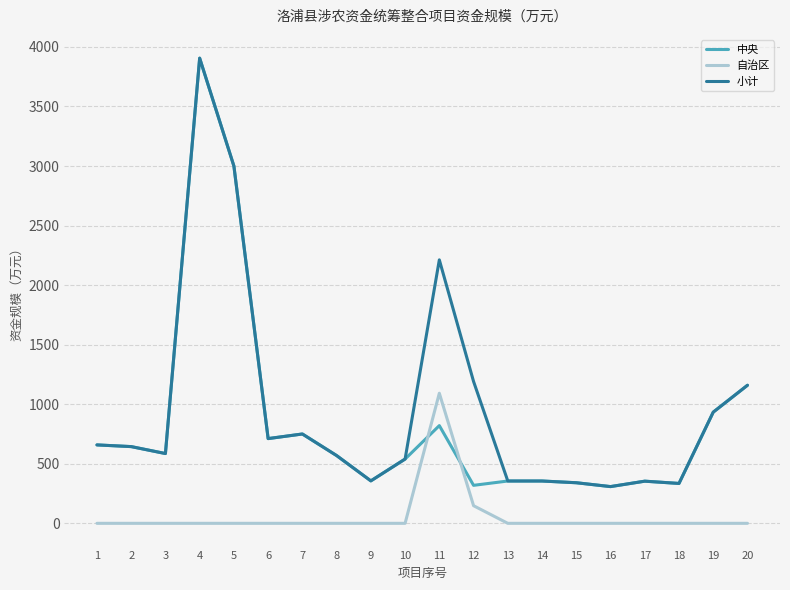

At how many categories does at least one series exceed 1551?

3